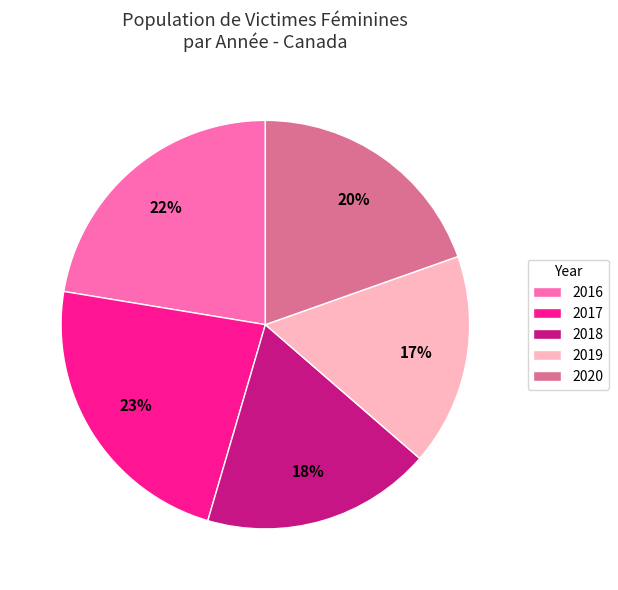

The 2020 slice represents 13% of the pie. True or false?

False